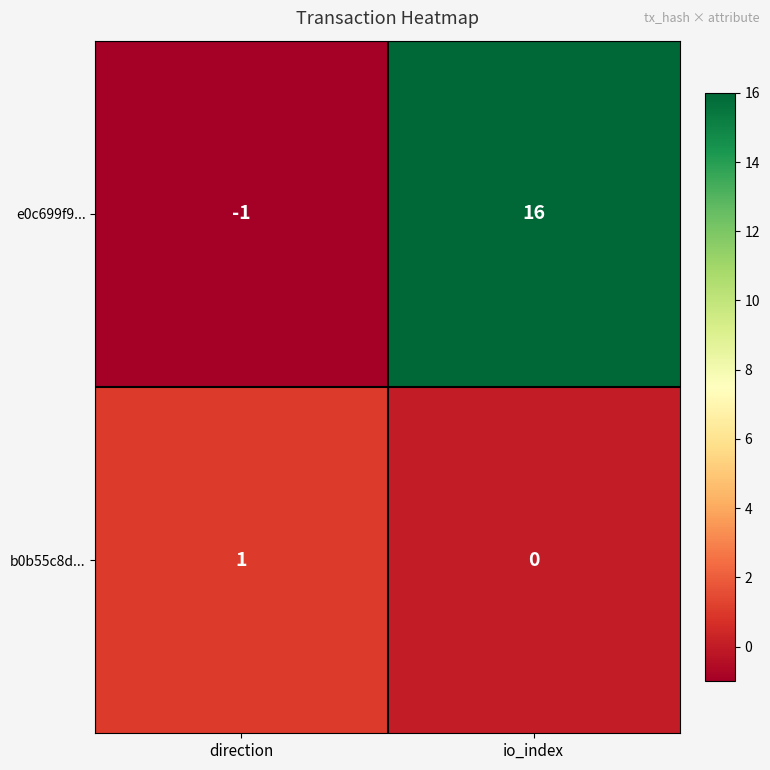

What is the maximum value shown in the chart?

16